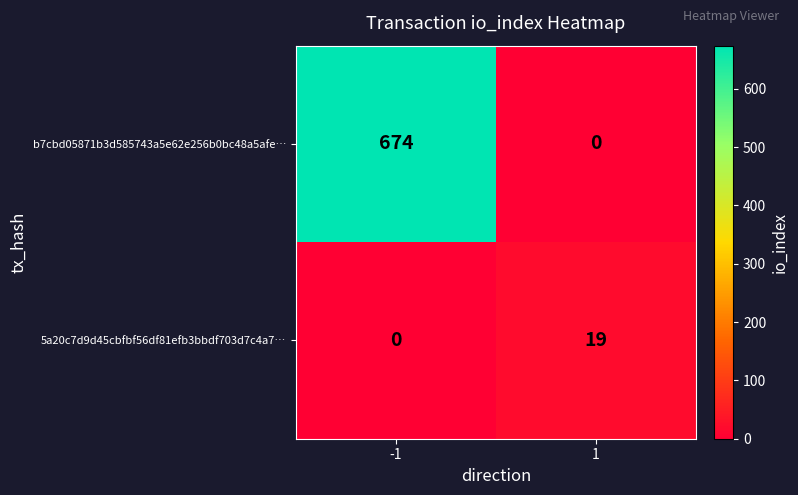

Which series has the largest range (max minus min)?

b7cbd05871b3d585743a5e62e256b0bc48a5afe…